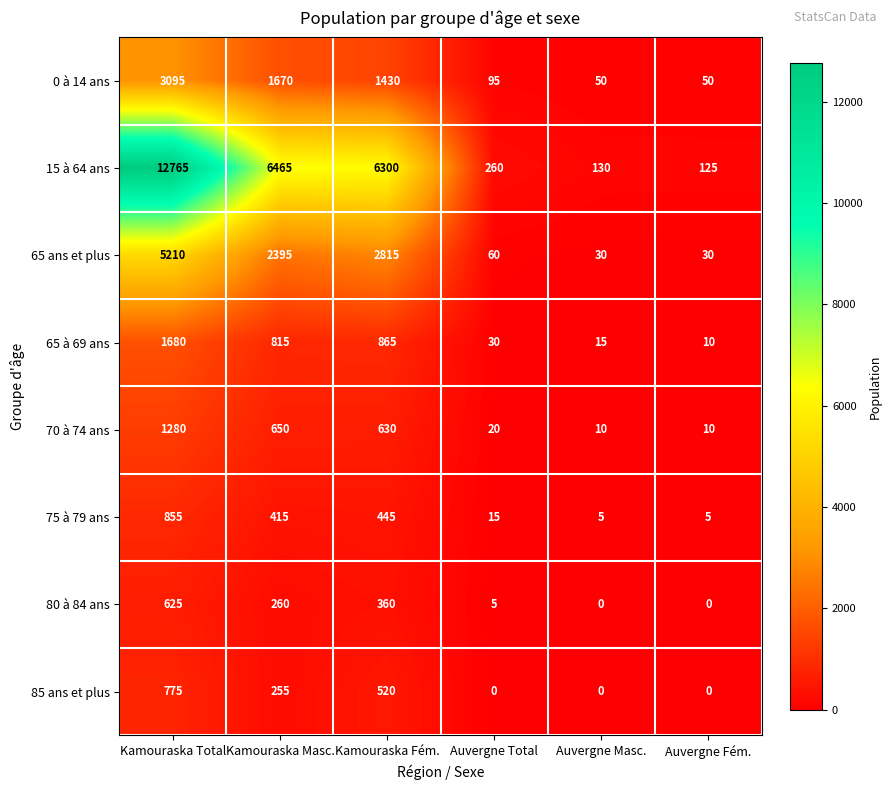

What is the difference between the second highest and second lowest values in the 65 ans et plus series?

2785